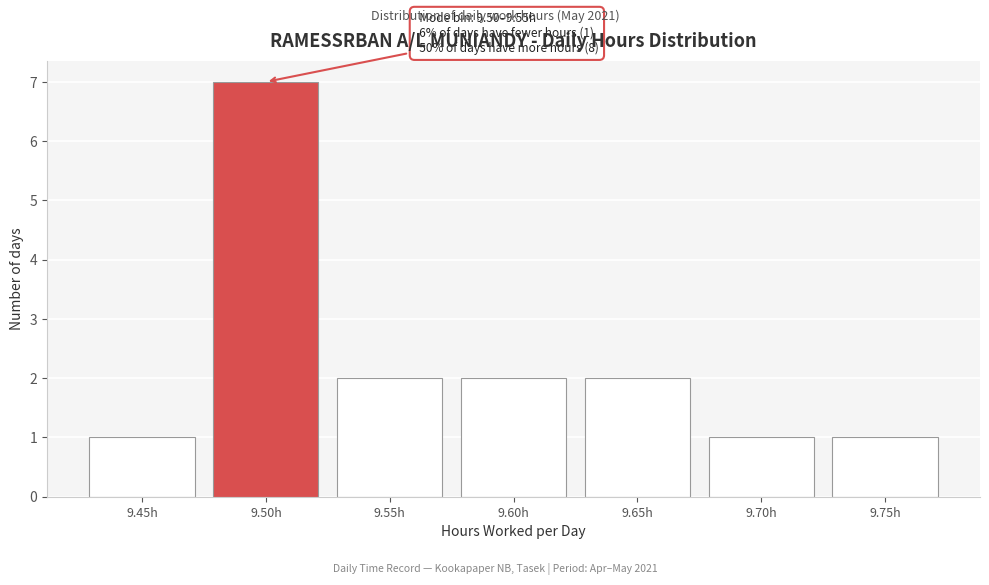

Reading left to right, what are all the values shown in this chart?

1	7	2	2	2	1	1